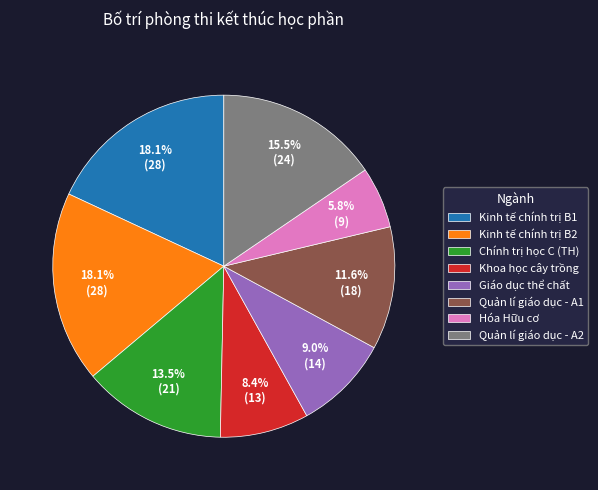

What is the ratio of the value at Quản lí giáo dục - A2 to the value at Chính trị học C (TH)?

1.1